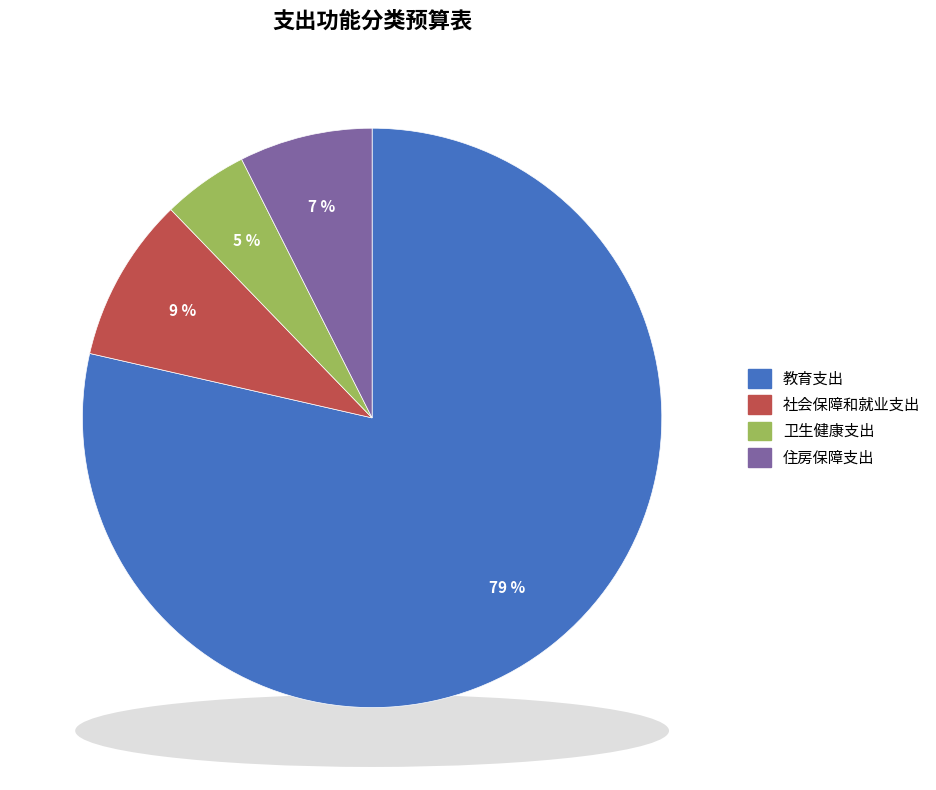

What is the change in value from 教育支出 to 住房保障支出?

-491.6